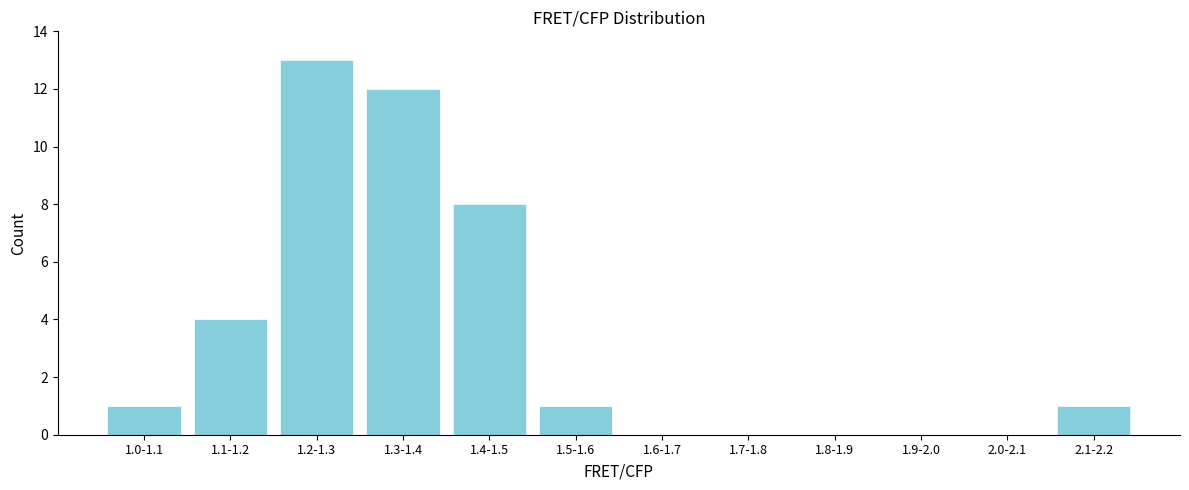

Reading right to left, extract all data points from this chart.

2.1-2.2=1	2.0-2.1=0	1.9-2.0=0	1.8-1.9=0	1.7-1.8=0	1.6-1.7=0	1.5-1.6=1	1.4-1.5=8	1.3-1.4=12	1.2-1.3=13	1.1-1.2=4	1.0-1.1=1